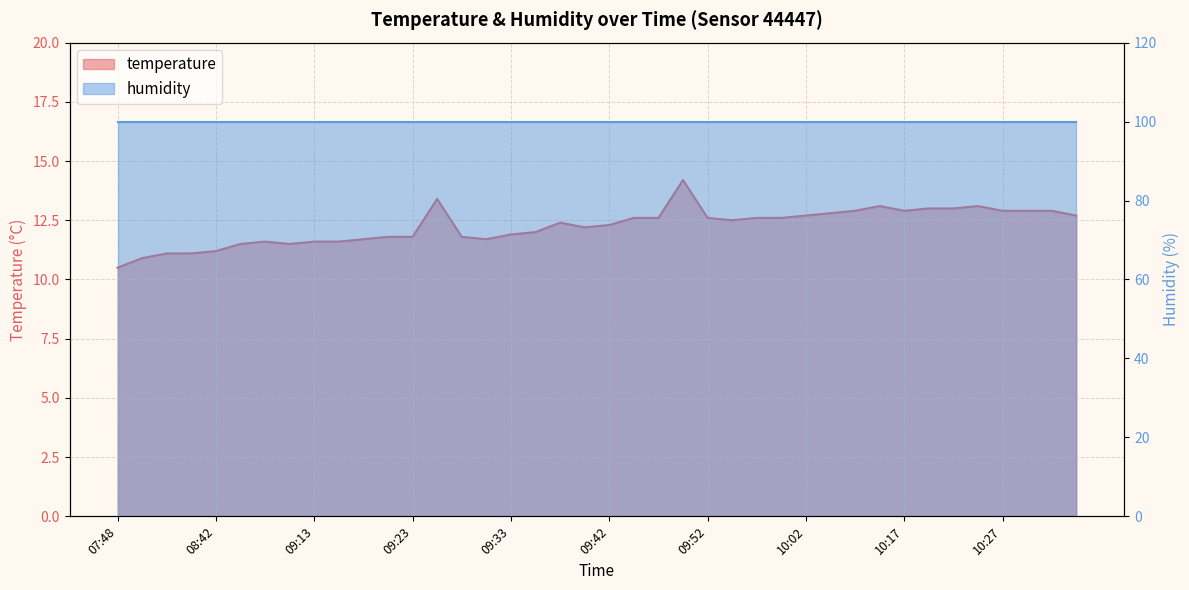

What is the value of the 14th point from the left?

13.4